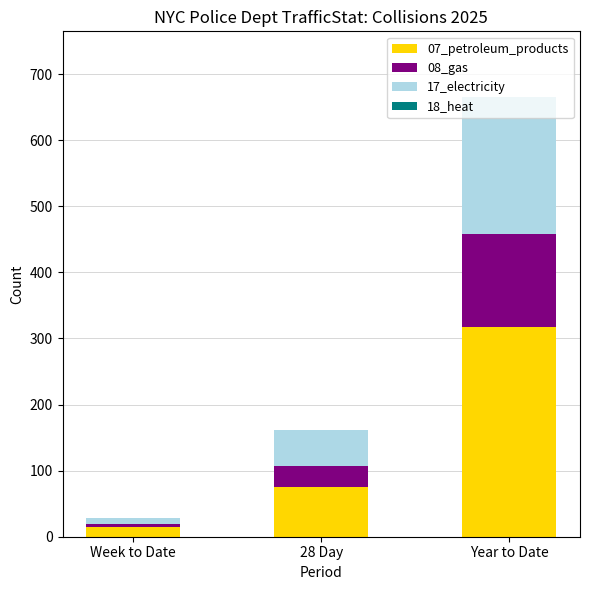

At which category is the sum across all series the highest?

Year to Date